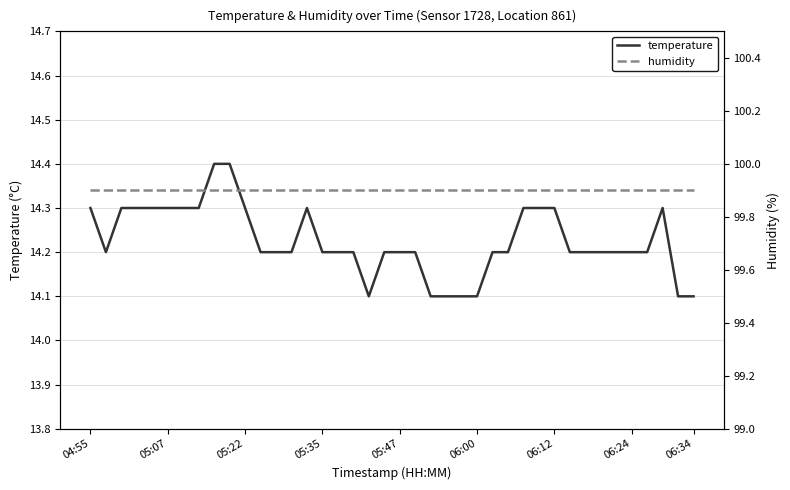

Which series has the widest spread of values?

temperature